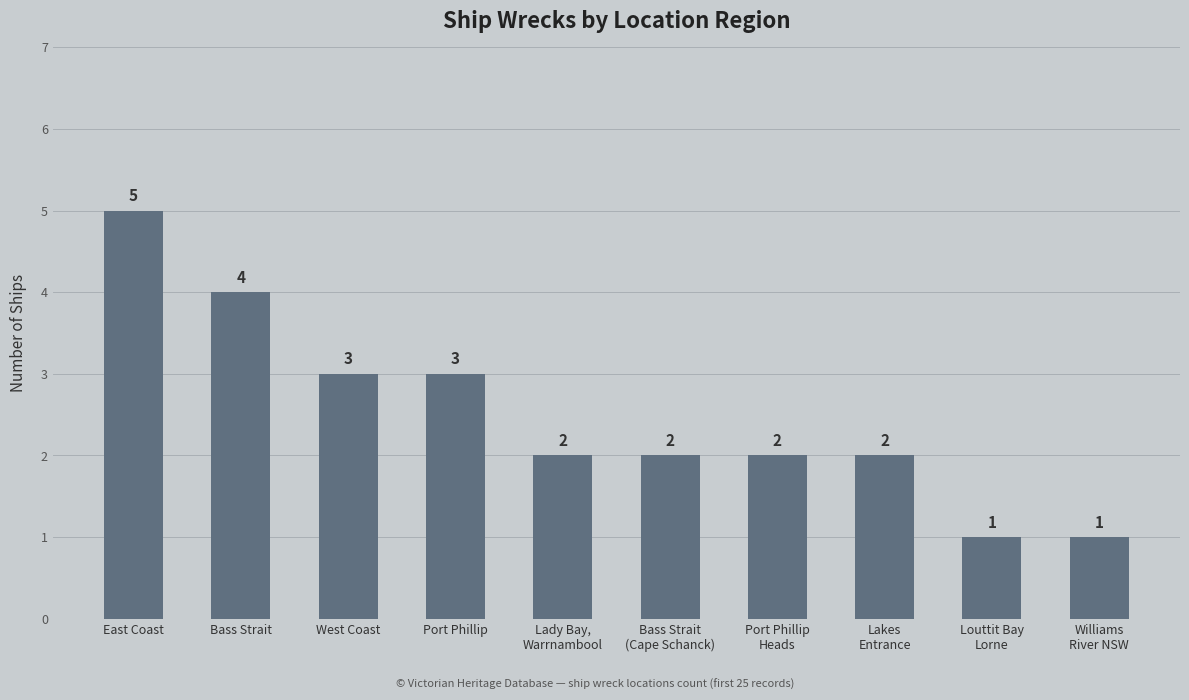

At which label does the data first exceed 2?

East Coast